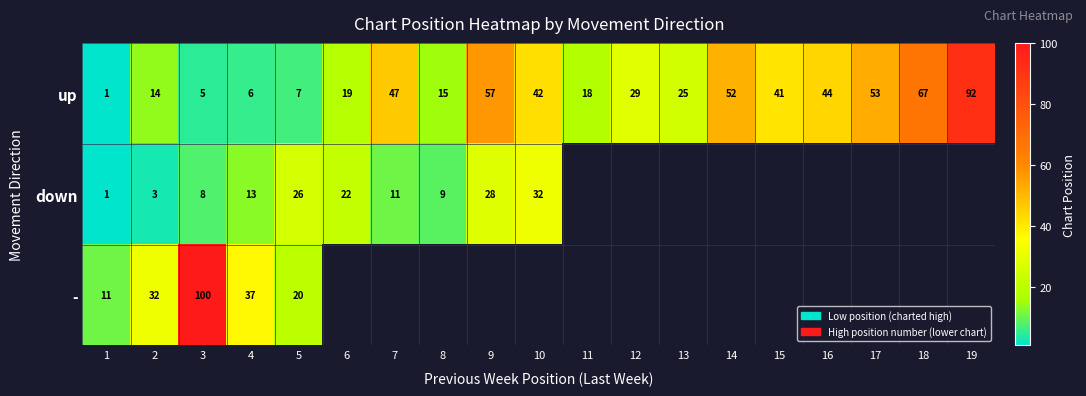

Rank the categories by up value from lowest to highest.

1, 3, 4, 5, 2, 8, 11, 6, 13, 12, 15, 10, 16, 7, 14, 17, 9, 18, 19